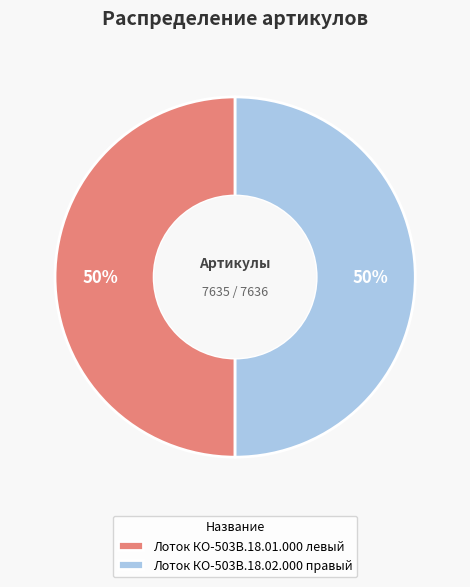

Approximately how many times larger is the value at Лоток КО-503В.18.02.000 правый compared to Лоток КО-503В.18.01.000 левый?

1.0